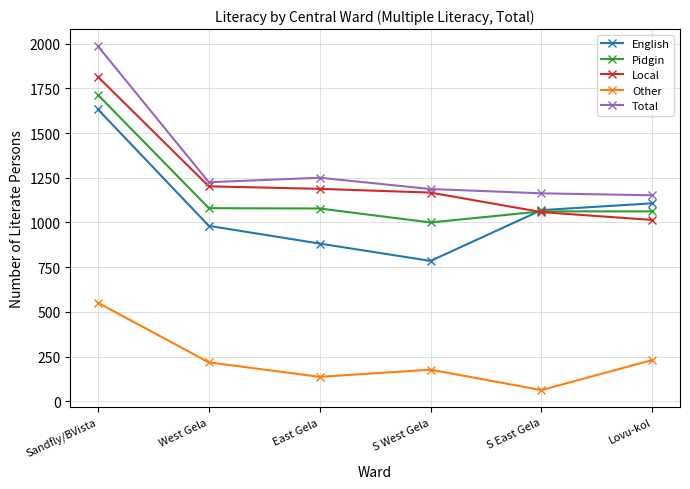

What is the value of the Pidgin point at the 1st from the left?

1713